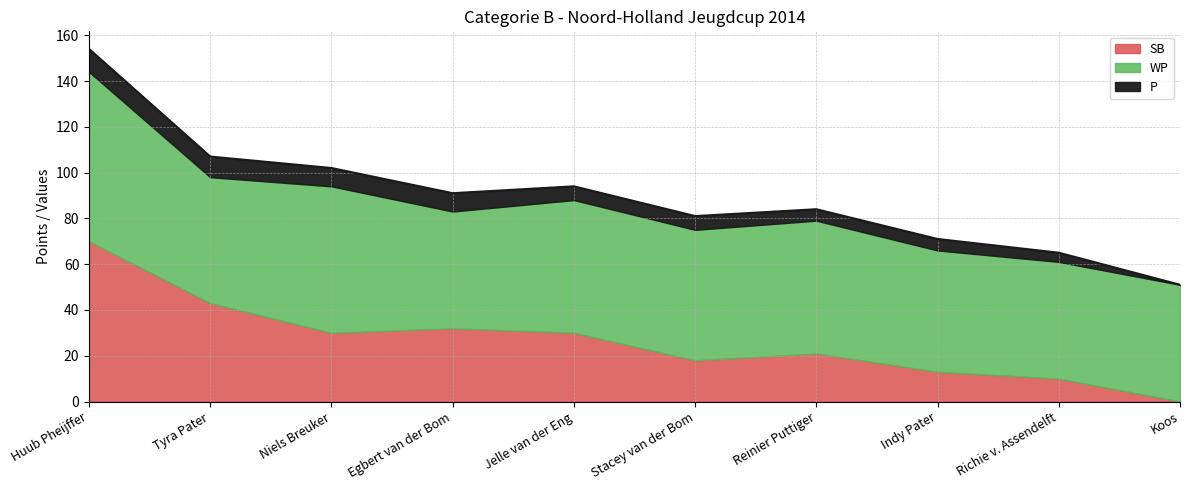

Is it true that WP equals 107 at Huub Pheijffer?

False